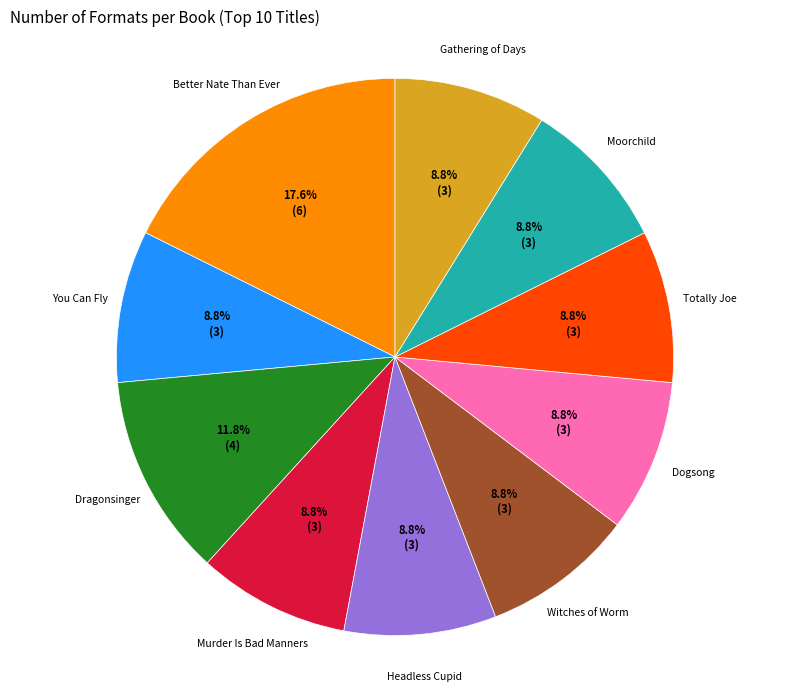

Is it true that Headless Cupid is 9% of the pie?

True